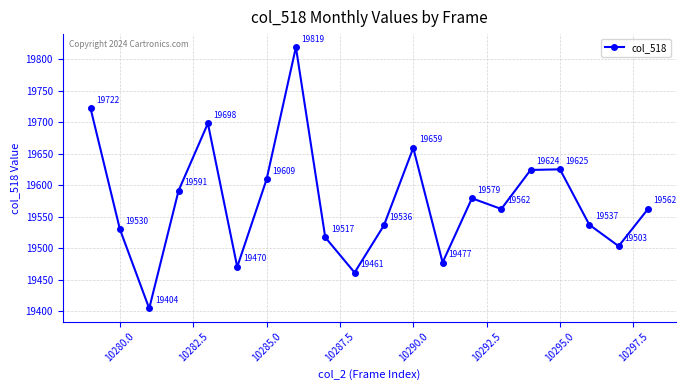

What is the difference between the maximum and second lowest values?

358